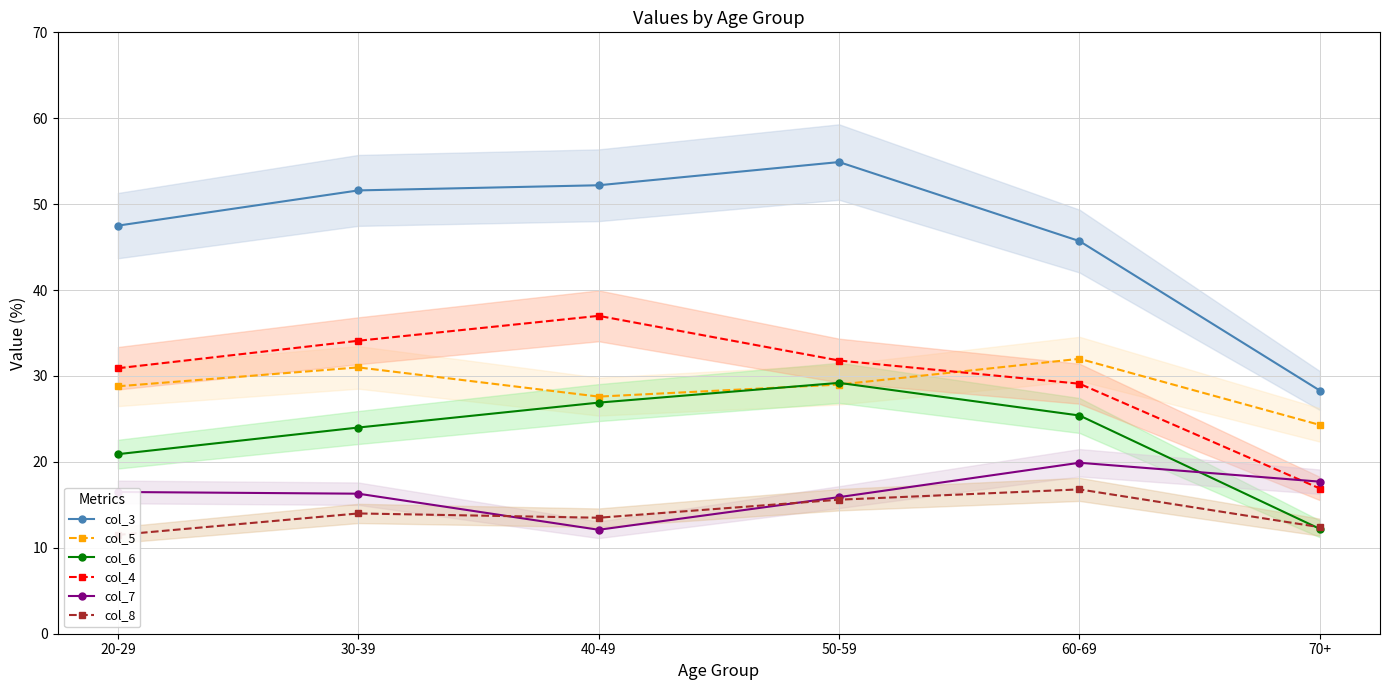

Reading left to right, list all the values displayed in this chart.

col_3: 47.5	51.6	52.2	54.9	45.7	28.3
col_5: 28.8	31.0	27.6	29.0	32.0	24.3
col_6: 20.9	24.0	26.9	29.2	25.4	12.2
col_4: 30.9	34.1	37.0	31.8	29.1	16.9
col_7: 16.5	16.3	12.1	15.9	19.9	17.7
col_8: 11.5	14.0	13.5	15.6	16.8	12.4